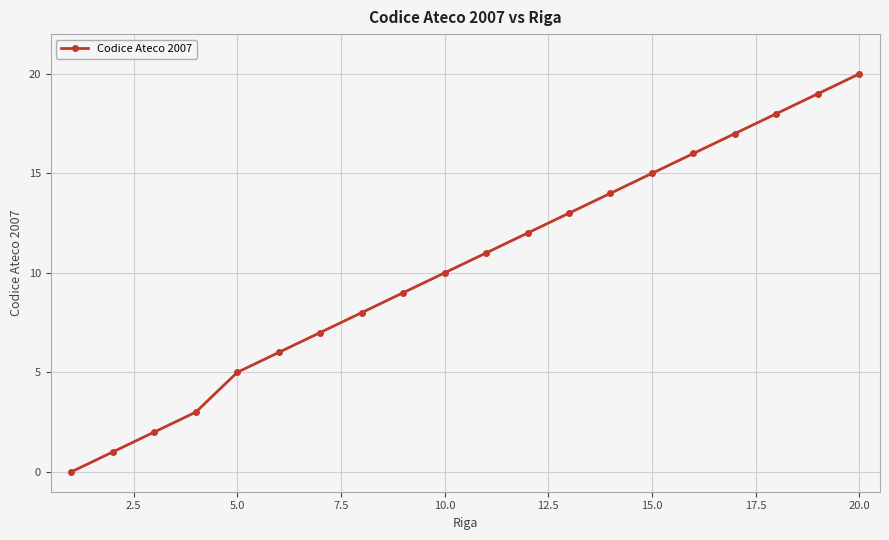

How many values are below 11?

10